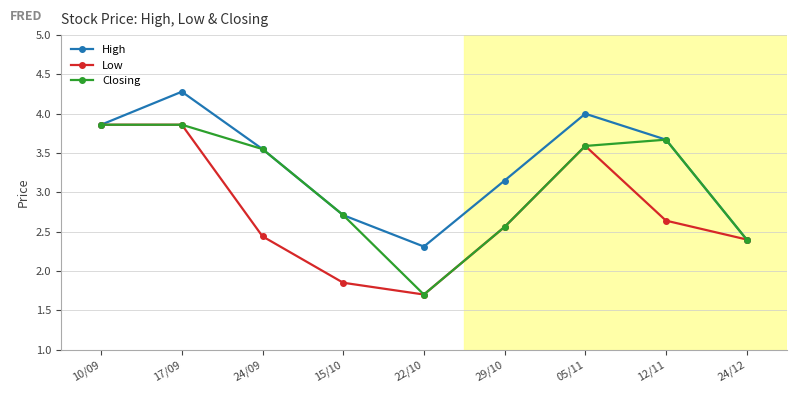

What is the difference between the highest and lowest values at 24/09?

1.1